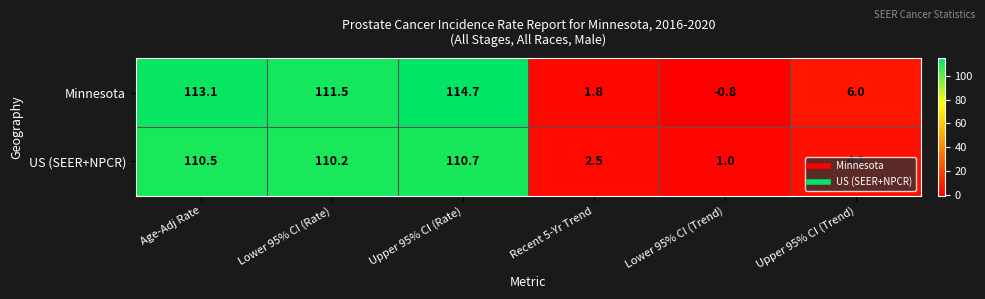

What is the difference between the Minnesota values at Recent 5-Yr Trend and Age-Adj Rate?

111.3